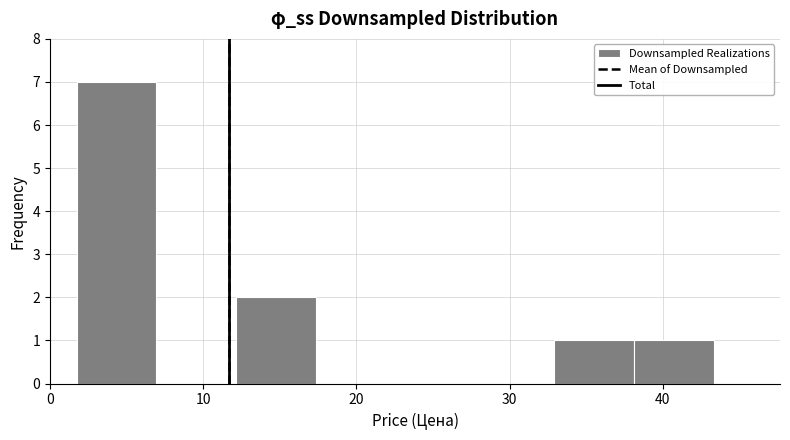

Reading left to right, list every bar in this chart as the range it spans on the x-axis followed by its height. Neither the bar edges nor the heights are printed on the chart, so give them approximately, as read against the axes.

2 to 7: 7
7 to 12: 0
12 to 17: 2
17 to 23: 0
23 to 28: 0
28 to 33: 0
33 to 38: 1
38 to 43: 1